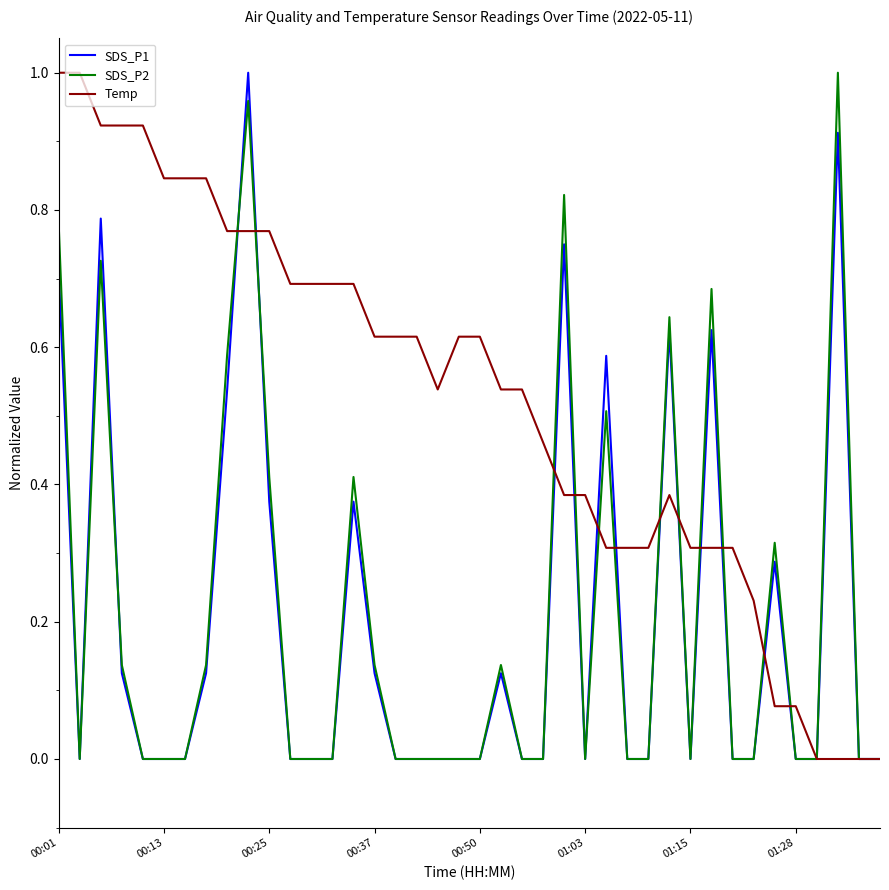

Which series has the largest total across all categories?

Temp